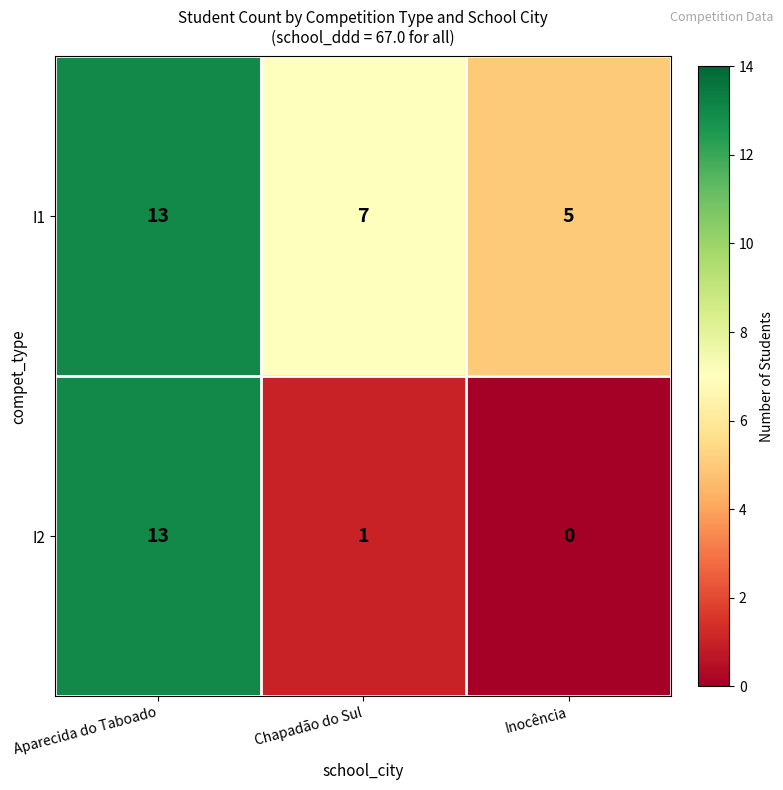

At Chapadão do Sul, list the series in order from largest to smallest.

I1, I2